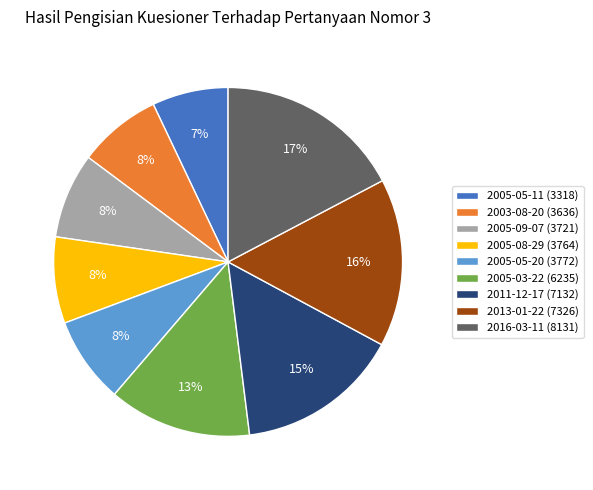

Is 2005-05-11 the majority of the pie?

No